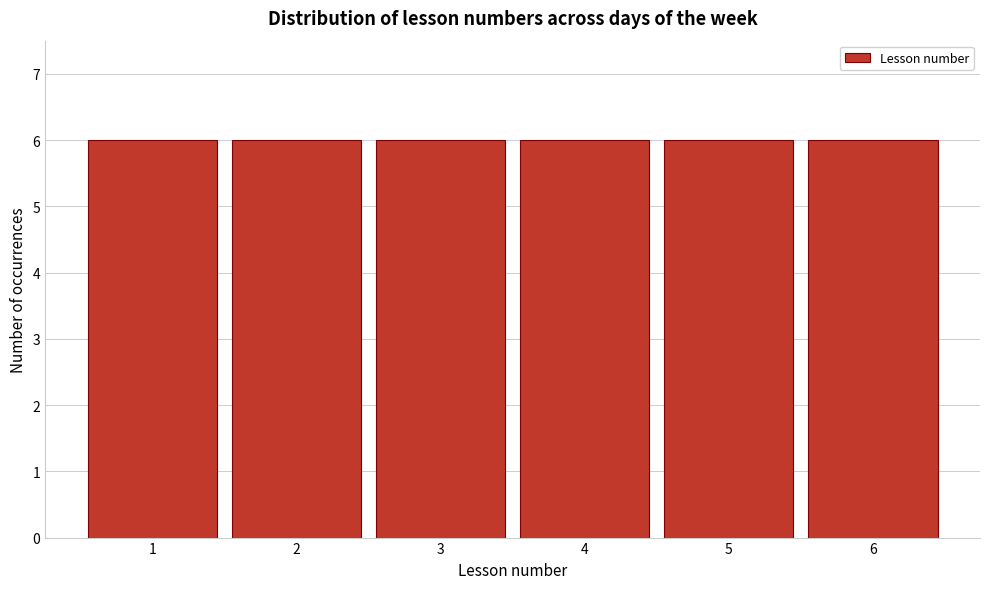

What is the height of the bar covering 2.5 to 3.5 on the x-axis? The values are not printed on the chart, so give them approximately, as read against the axis.

6